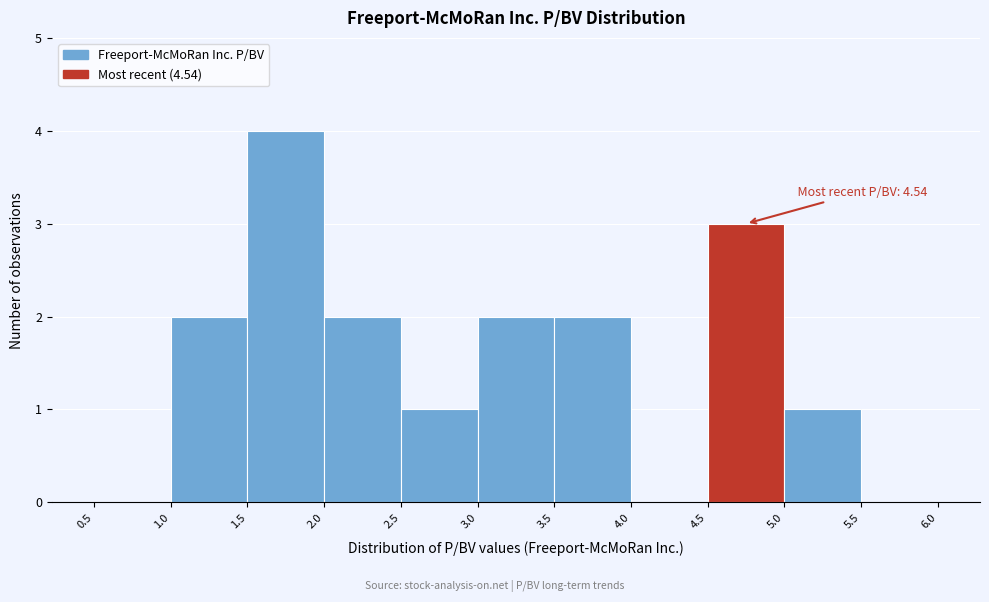

Over which range of the x-axis is the bar tallest?

1.5 to 2.0